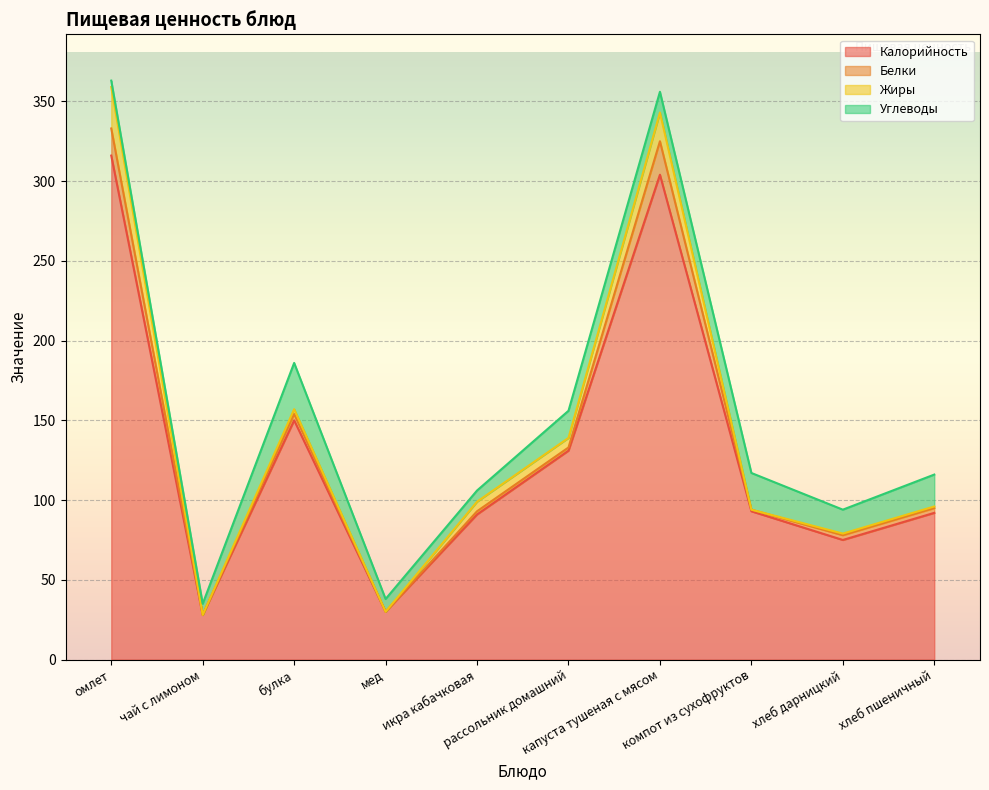

How many values in the Калорийность series are below 93?

5